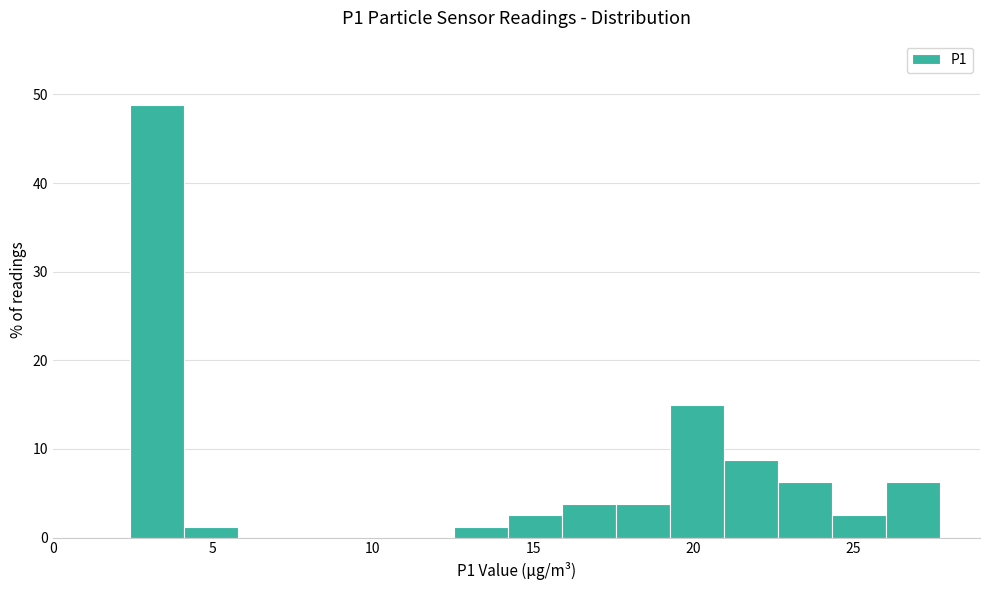

Around what value on the x-axis is the tallest bar? Give the approximate position of its centre, as read against the axis.

3.0